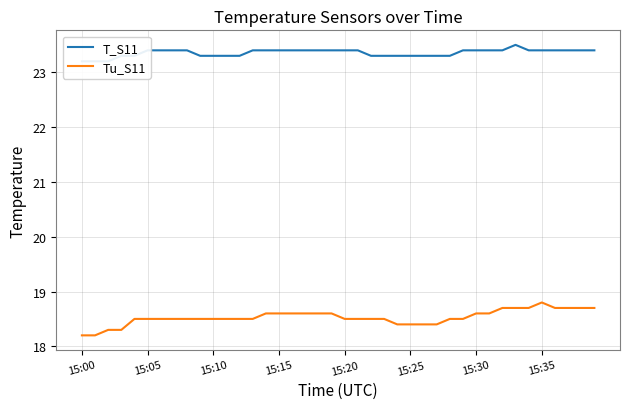

What is the greatest value displayed?

23.5